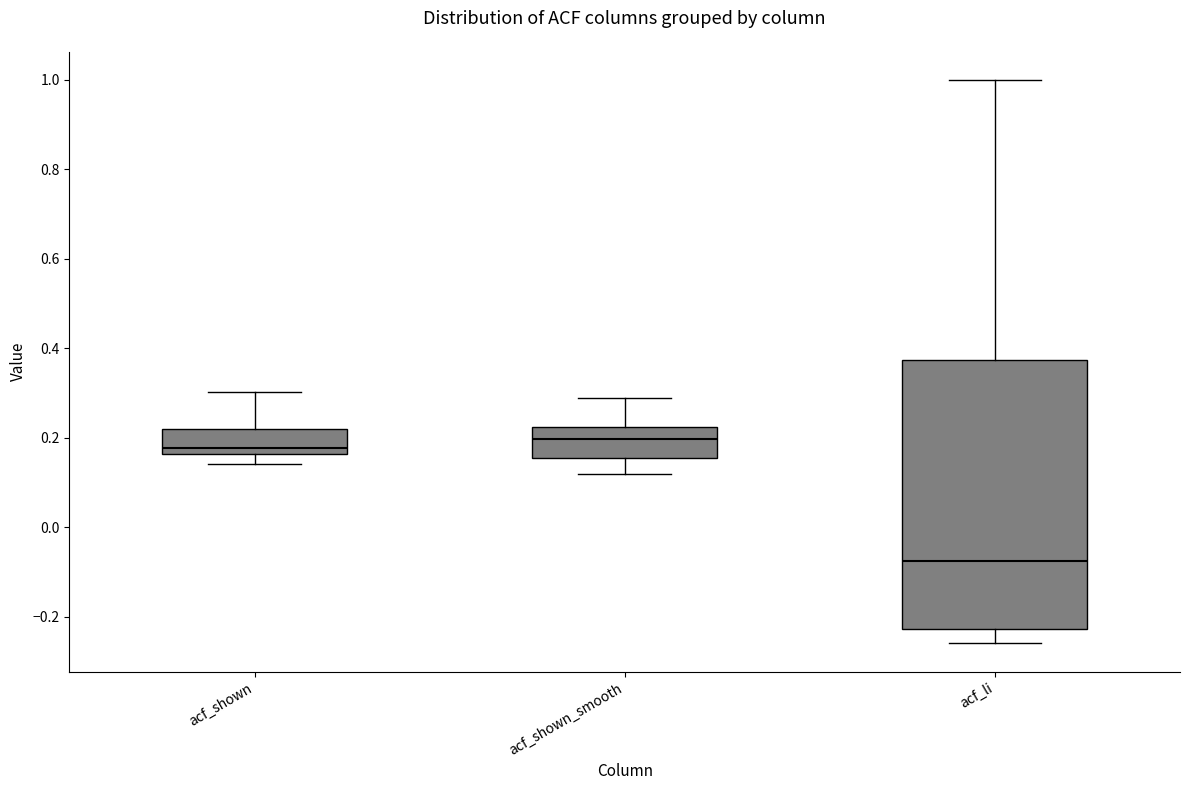

Which box has the lowest median line?

acf_li